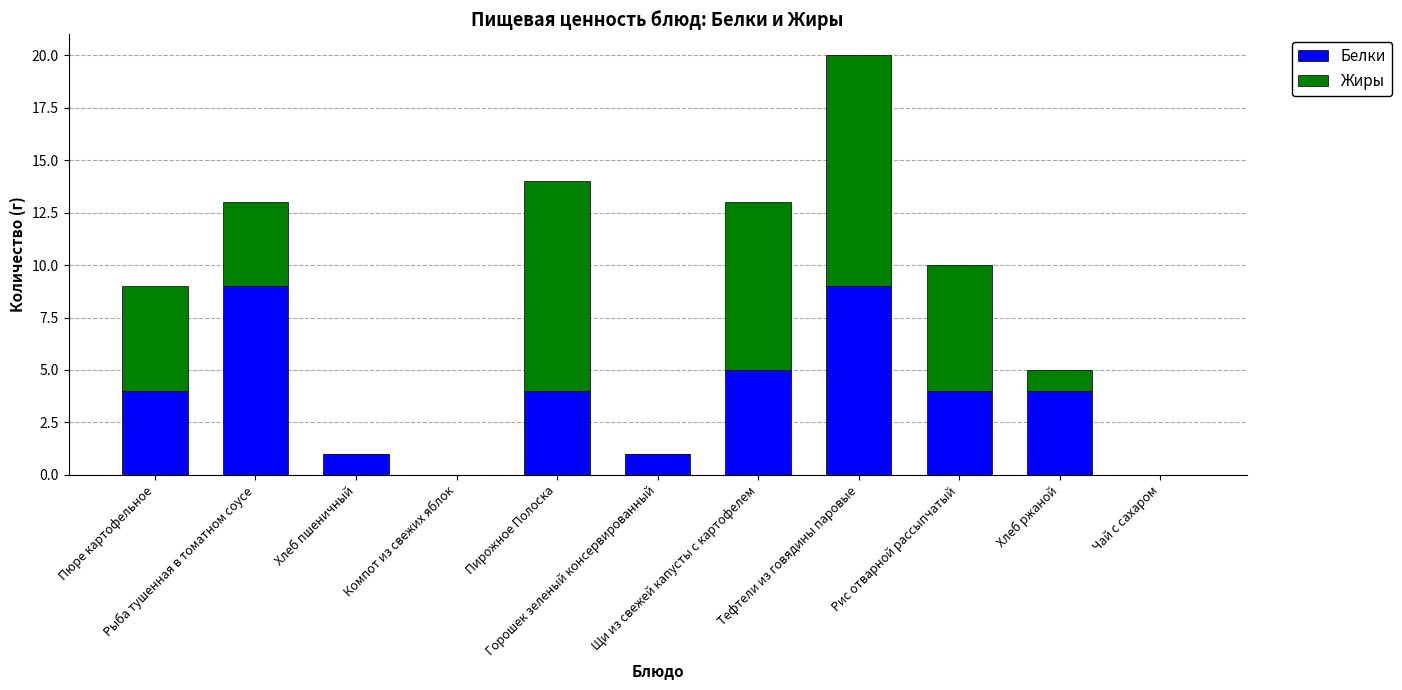

What is the sum of all Белки values?

41